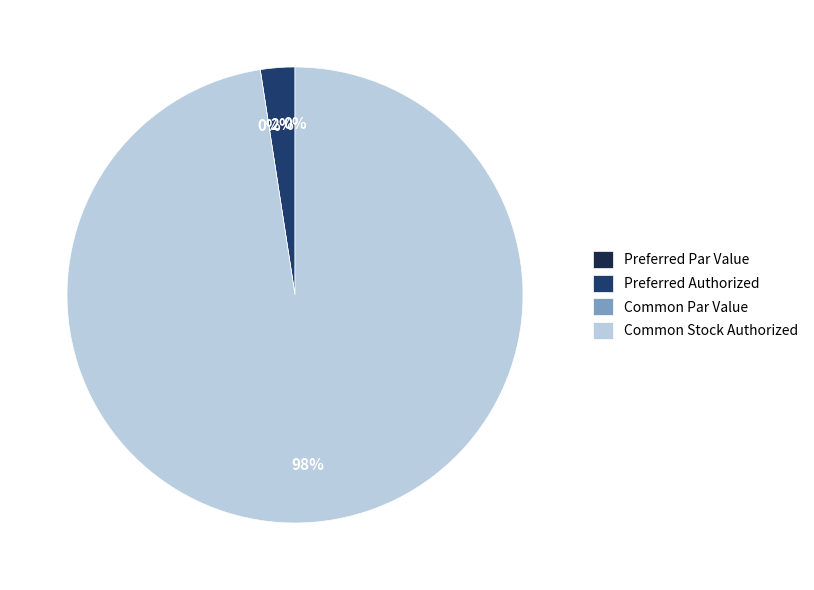

Combined, what portion of the pie is Common Par Value and Preferred Authorized?

2.4%